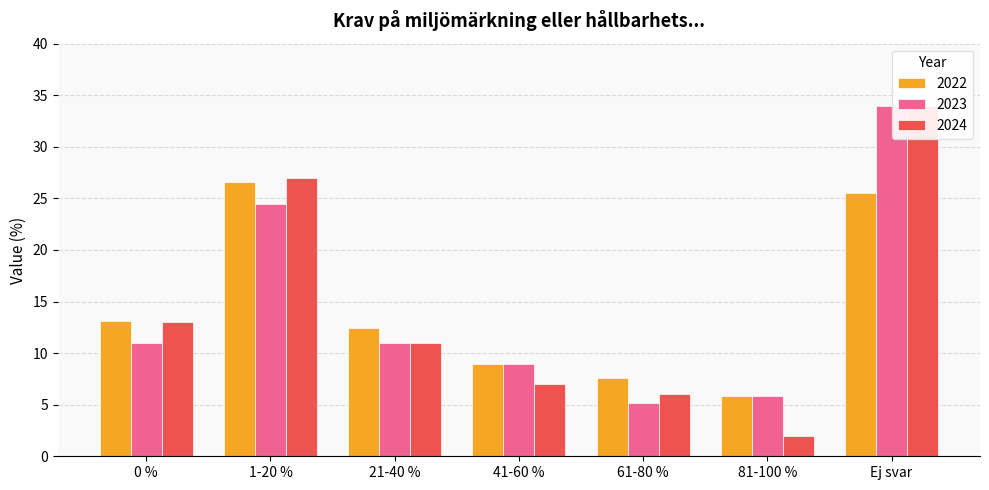

True or false: 2023 has a value of 18.7 at 0 %.

False